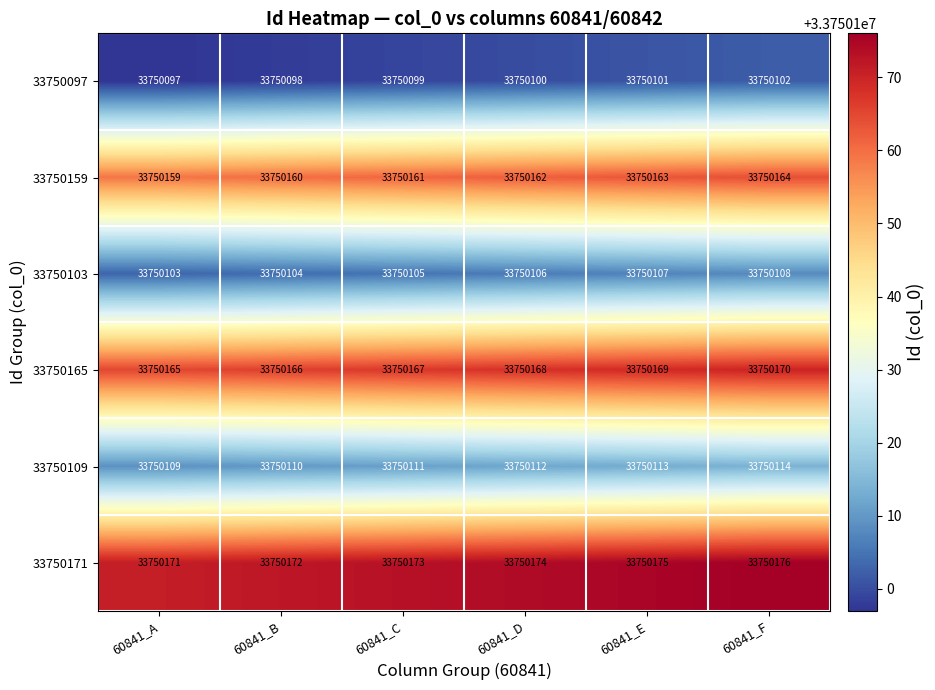

Which series has the largest total across all categories?

33750171